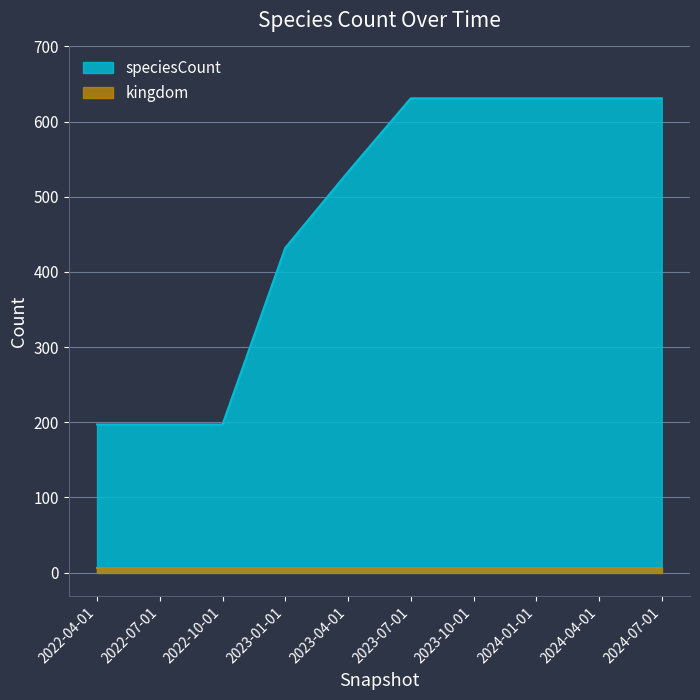

Reading right to left, what are all the values shown in this chart?

2024-07-01=631	2024-04-01=631	2024-01-01=631	2023-10-01=631	2023-07-01=631	2023-04-01=533	2023-01-01=432	2022-10-01=197	2022-07-01=197	2022-04-01=197